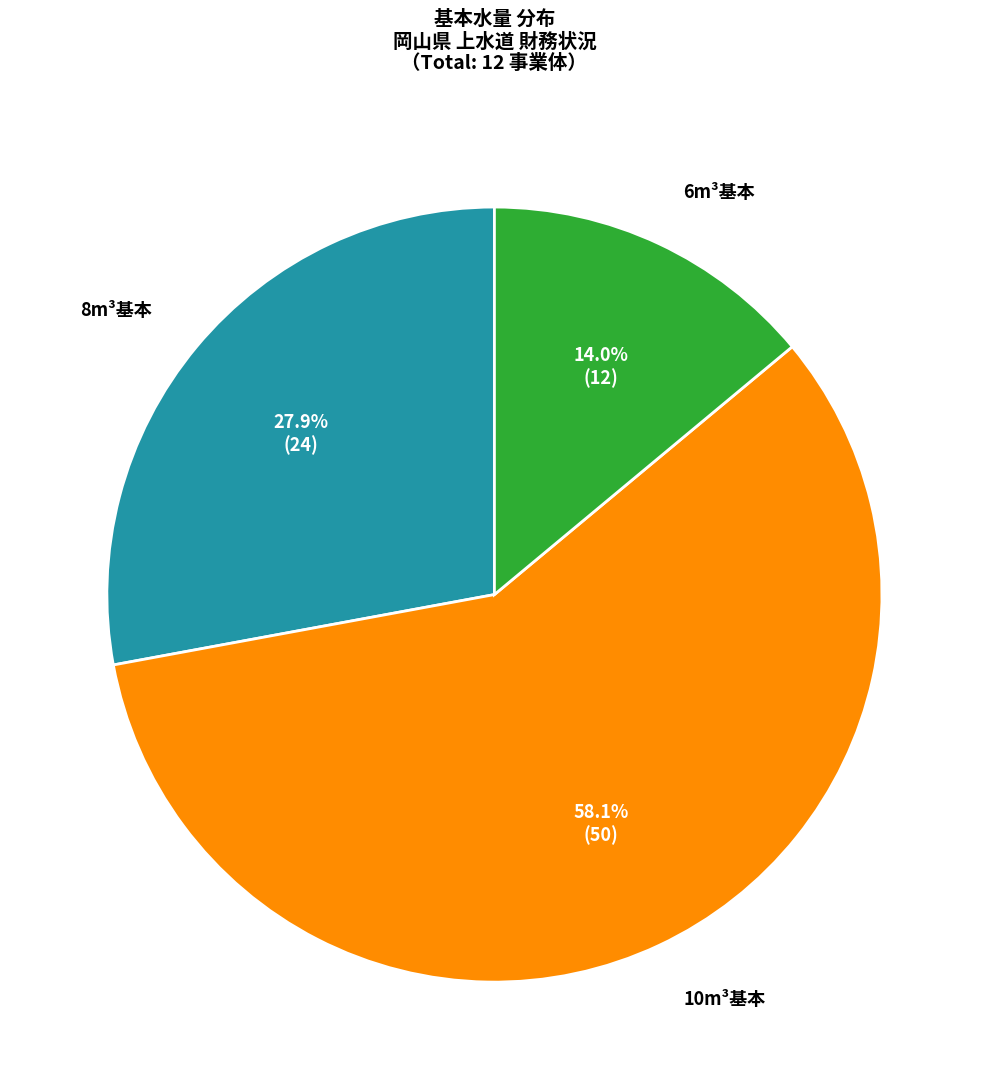

Does any single category account for the majority?

Yes